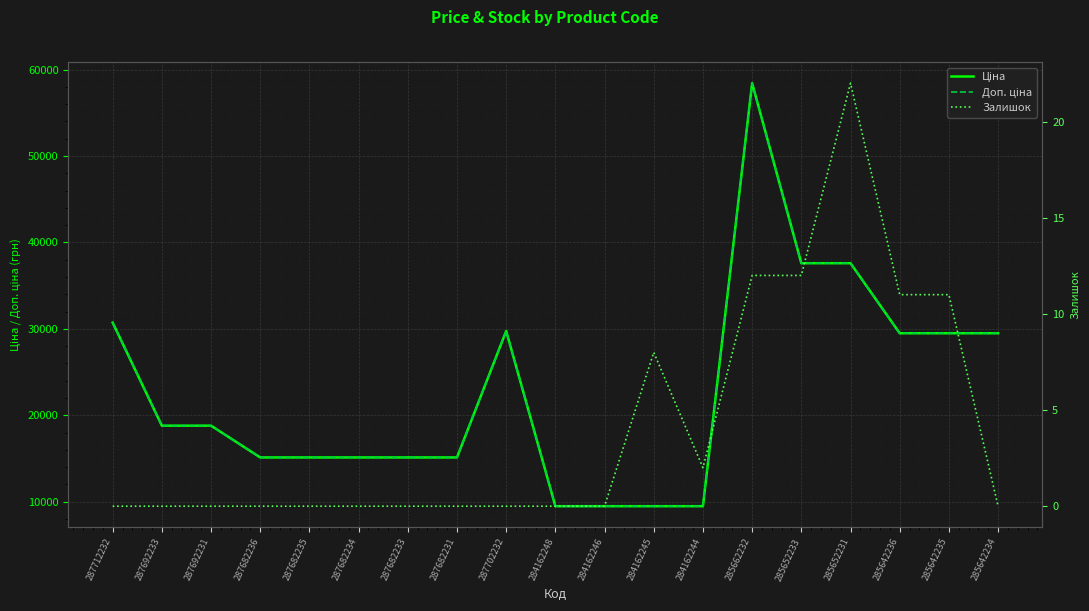

Does the chart display data point markers on the line(s)?

No